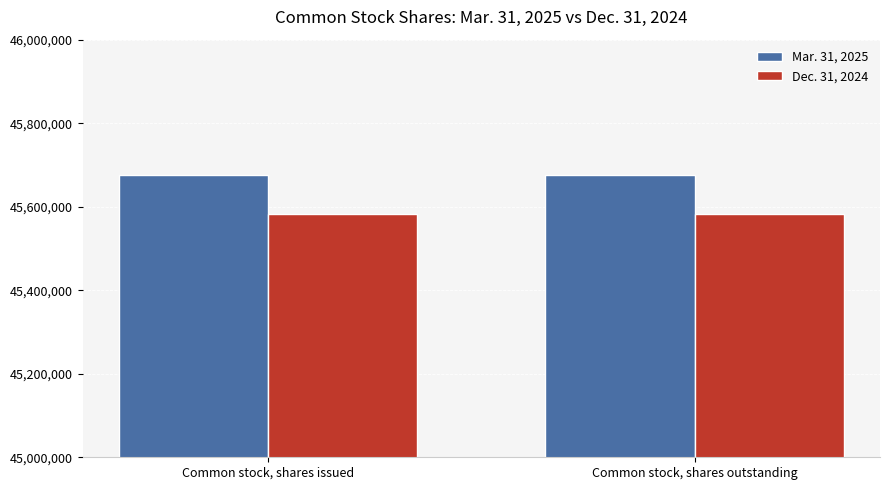

What is the difference between the highest and lowest values at Common stock, shares issued?

94599